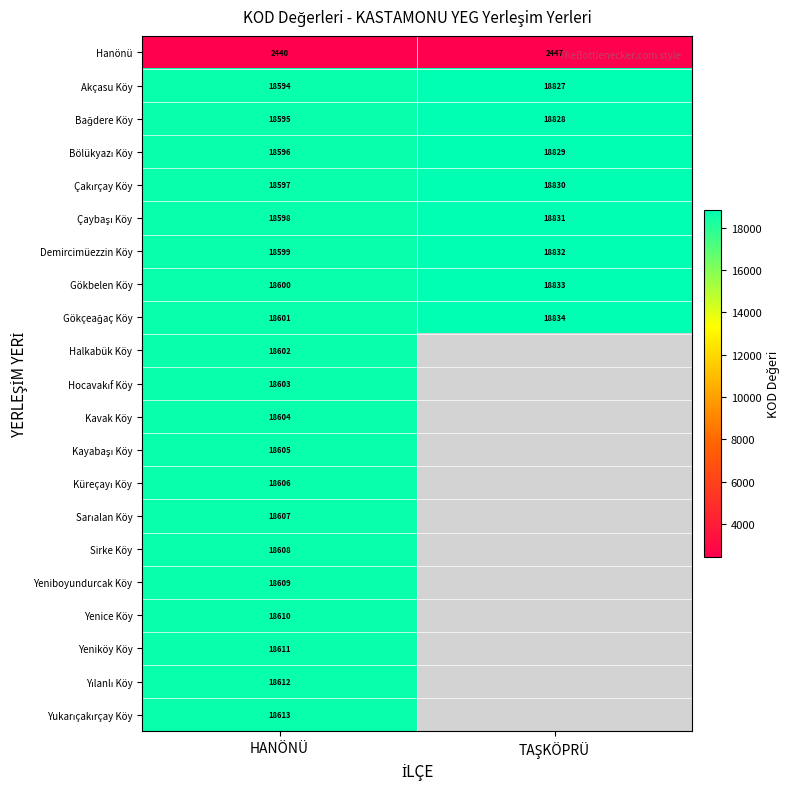

Is the value of Yeniköy Köy at HANÖNÜ greater than the value of Sirke Köy at HANÖNÜ?

Yes